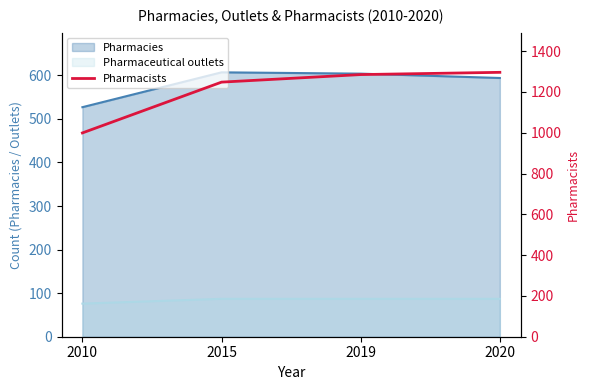

True or false: the data shows 2264 at 2019.

False